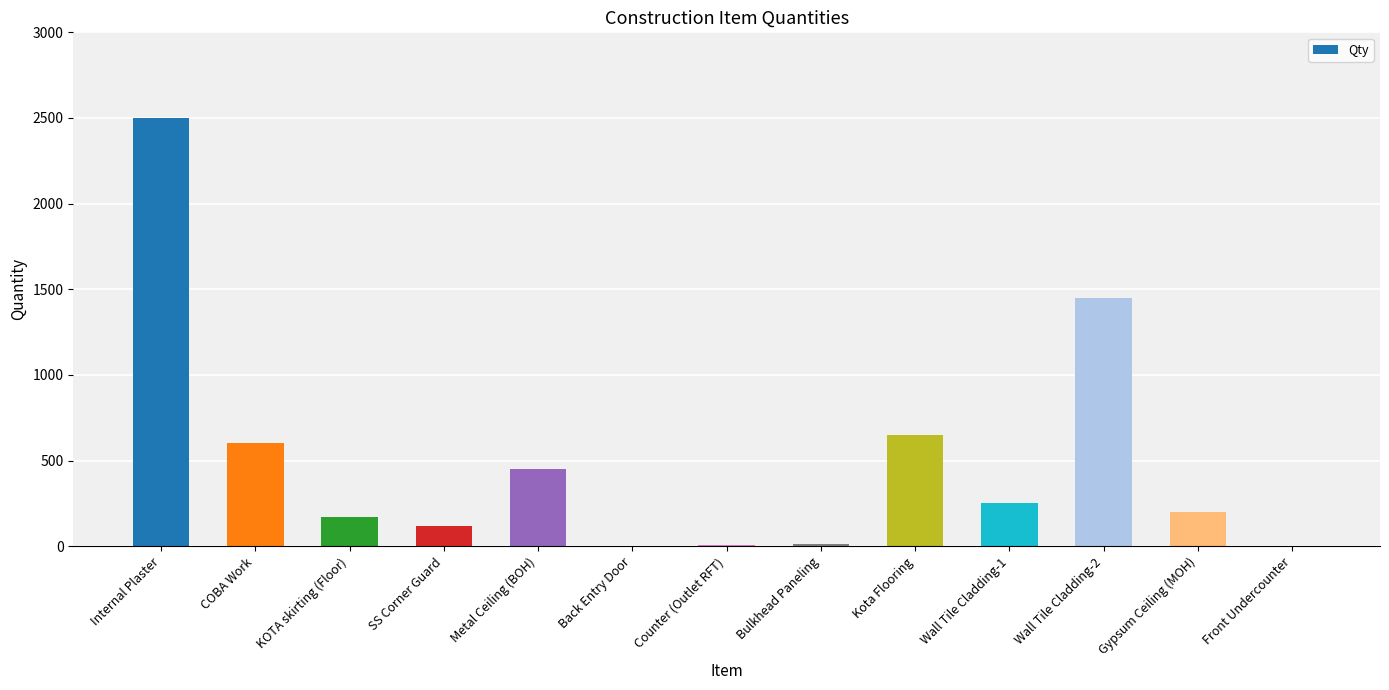

What is the approximate value at Kota Flooring, to the nearest 50?

650